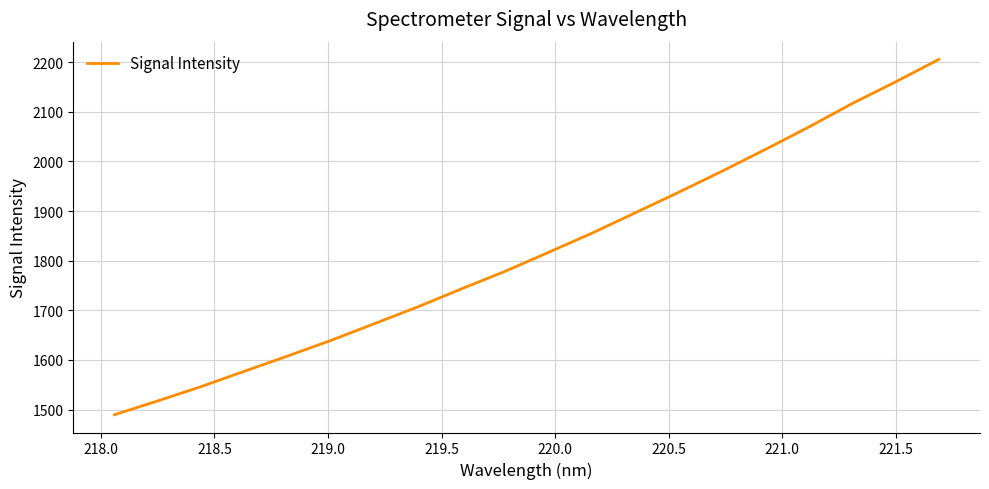

What is the smallest value displayed?

1489.7